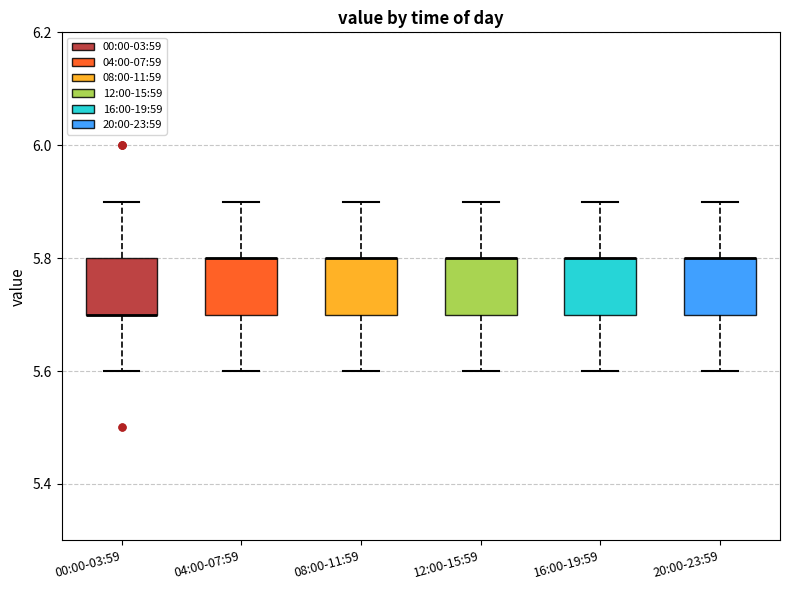

Reading left to right, transcribe this box plot: for each box, give where its median line is, the range the box spans, and where its two whiskers end, as read against the y-axis. The values are not printed on the chart, so give them approximately, as read against the axis.

00:00-03:59: median 5.7 (drawn on the box's lower edge), box 5.7 to 5.8, whiskers 5.6 to 5.9
04:00-07:59: median 5.8 (drawn on the box's upper edge), box 5.7 to 5.8, whiskers 5.6 to 5.9
08:00-11:59: median 5.8 (drawn on the box's upper edge), box 5.7 to 5.8, whiskers 5.6 to 5.9
12:00-15:59: median 5.8 (drawn on the box's upper edge), box 5.7 to 5.8, whiskers 5.6 to 5.9
16:00-19:59: median 5.8 (drawn on the box's upper edge), box 5.7 to 5.8, whiskers 5.6 to 5.9
20:00-23:59: median 5.8 (drawn on the box's upper edge), box 5.7 to 5.8, whiskers 5.6 to 5.9